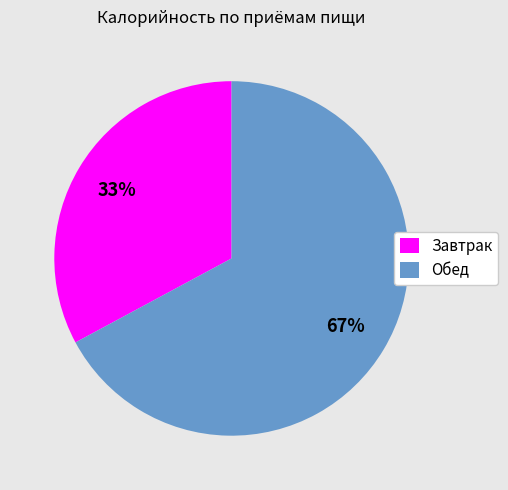

To the nearest percent, what percentage of the pie is Завтрак?

33%